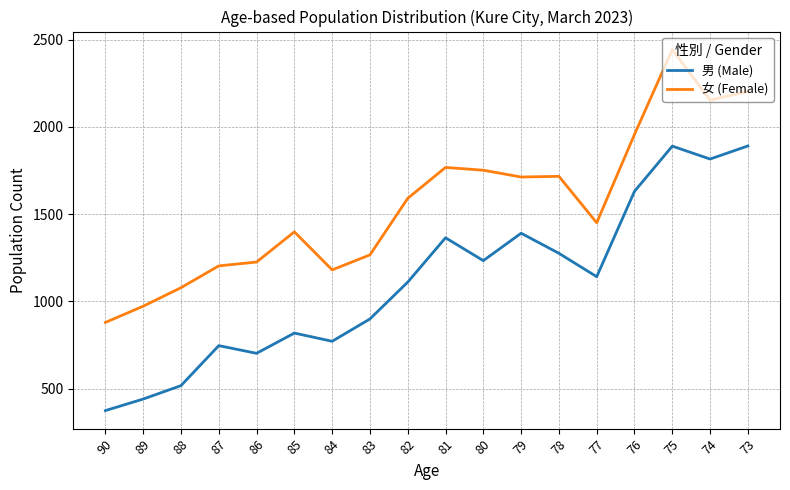

Is it true that 女 (Female) equals 1226 at 86?

True